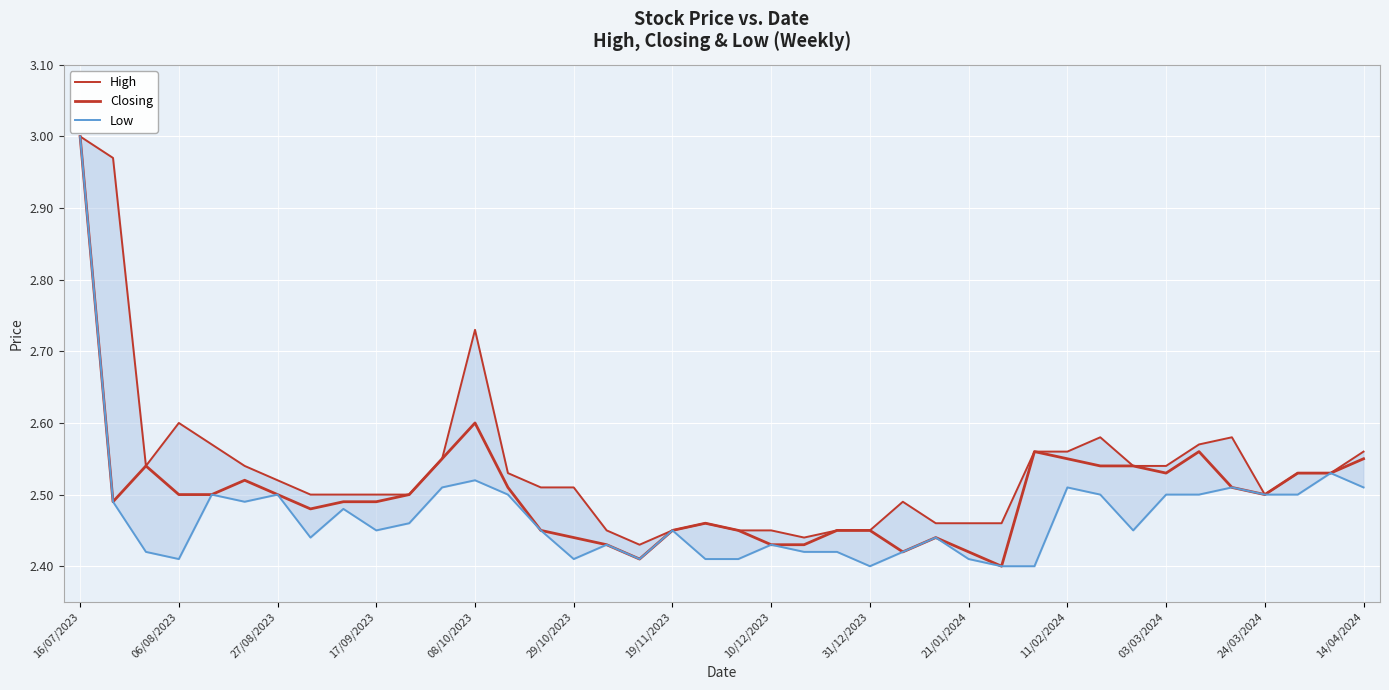

Reading left to right, extract all data points from this chart.

High: 3.0	3.0	2.5	2.6	2.6	2.5	2.5	2.5	2.5	2.5	2.5	2.5	2.7	2.5	2.5	2.5	2.5	2.4	2.5	2.5	2.5	2.5	2.4	2.5	2.5	2.5	2.5	2.5	2.5	2.6	2.6	2.6	2.5	2.5	2.6	2.6	2.5	2.5	2.5	2.6
Closing: 3.0	2.5	2.5	2.5	2.5	2.5	2.5	2.5	2.5	2.5	2.5	2.5	2.6	2.5	2.5	2.4	2.4	2.4	2.5	2.5	2.5	2.4	2.4	2.5	2.5	2.4	2.4	2.4	2.4	2.6	2.5	2.5	2.5	2.5	2.6	2.5	2.5	2.5	2.5	2.5
Low: 3.0	2.5	2.4	2.4	2.5	2.5	2.5	2.4	2.5	2.5	2.5	2.5	2.5	2.5	2.5	2.4	2.4	2.4	2.5	2.4	2.4	2.4	2.4	2.4	2.4	2.4	2.4	2.4	2.4	2.4	2.5	2.5	2.5	2.5	2.5	2.5	2.5	2.5	2.5	2.5